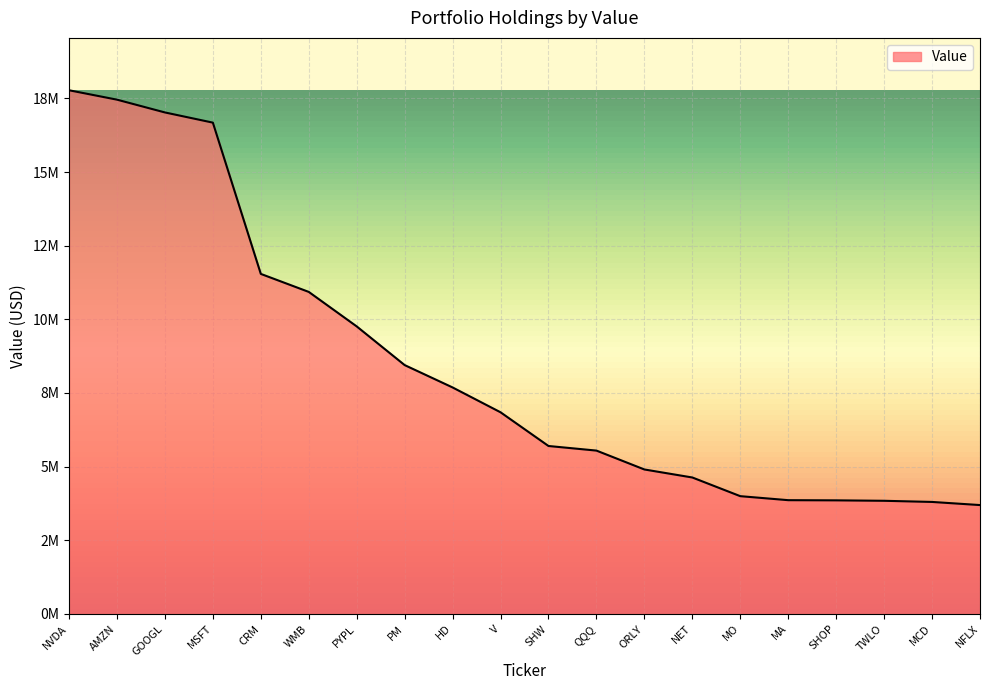

What is the approximate value at V, to the nearest 100?

6845000